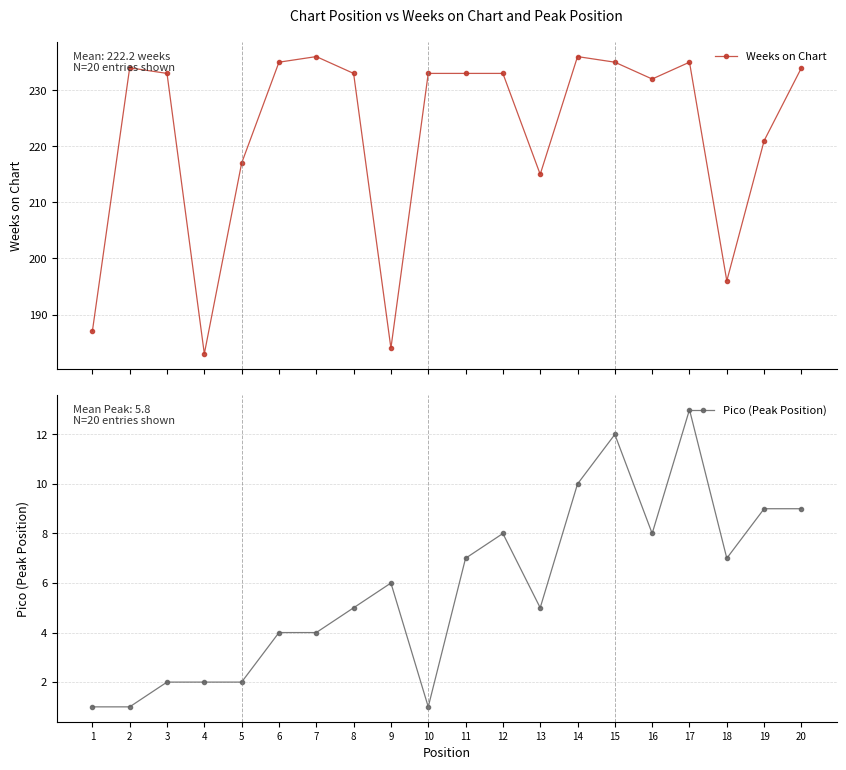

How many values in the Pico (Peak Position) series exceed 6?

9